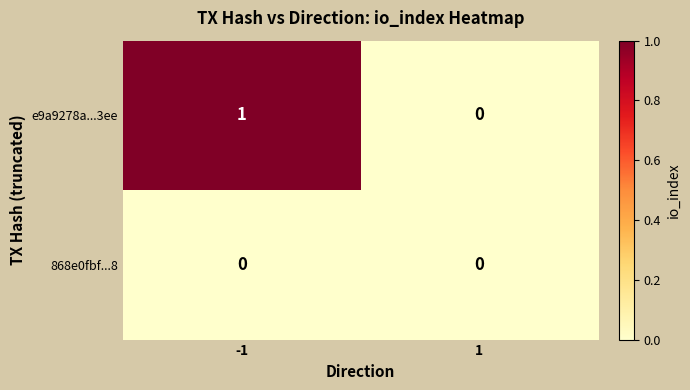

At which category is the sum across all series the highest?

-1